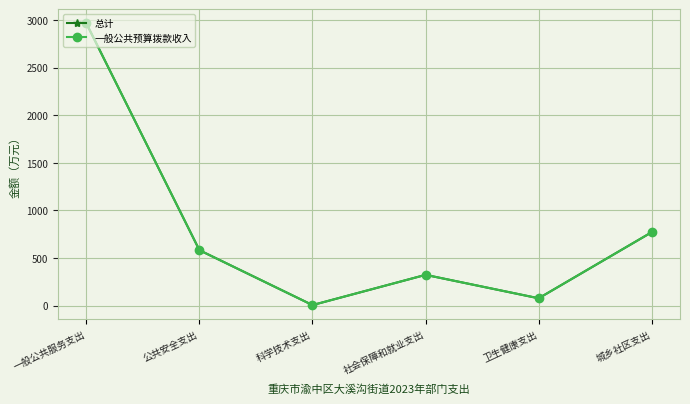

What is the difference between the 总计 values at 社会保障和就业支出 and 科学技术支出?

317.5